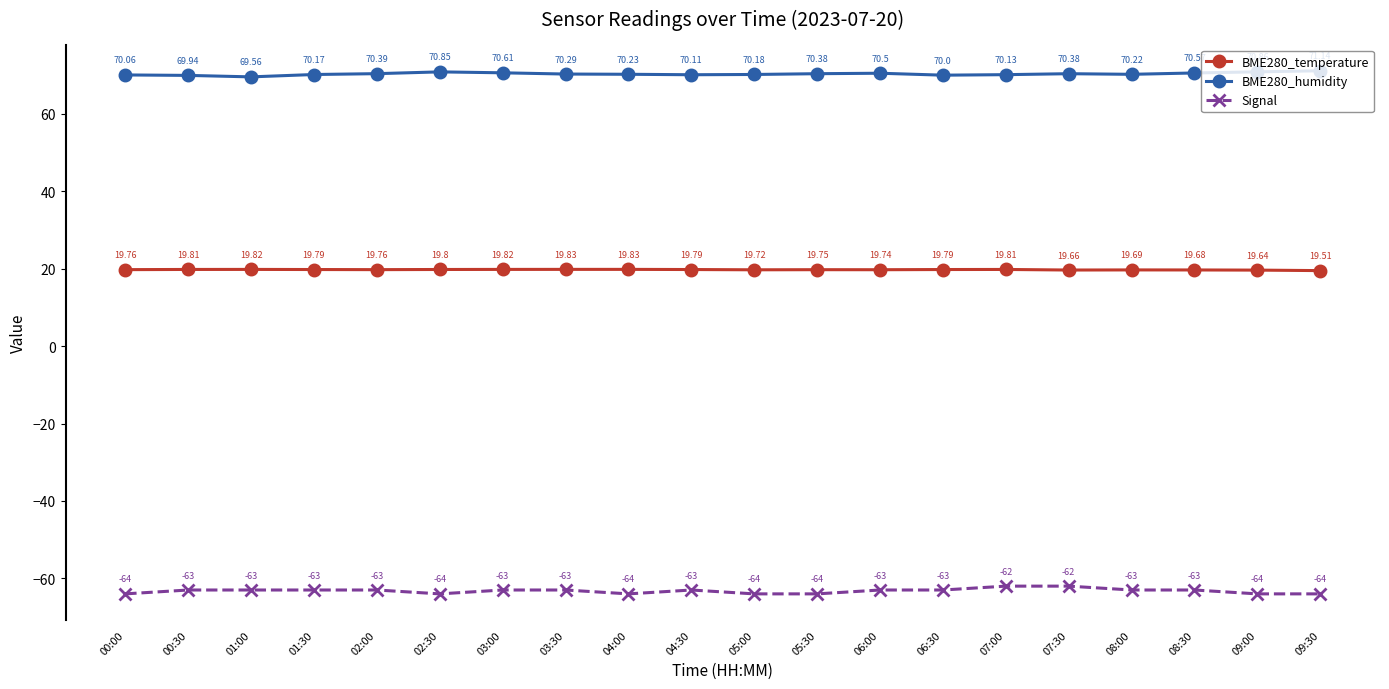

Rank the series by their maximum value, from highest to lowest.

BME280_humidity, BME280_temperature, Signal